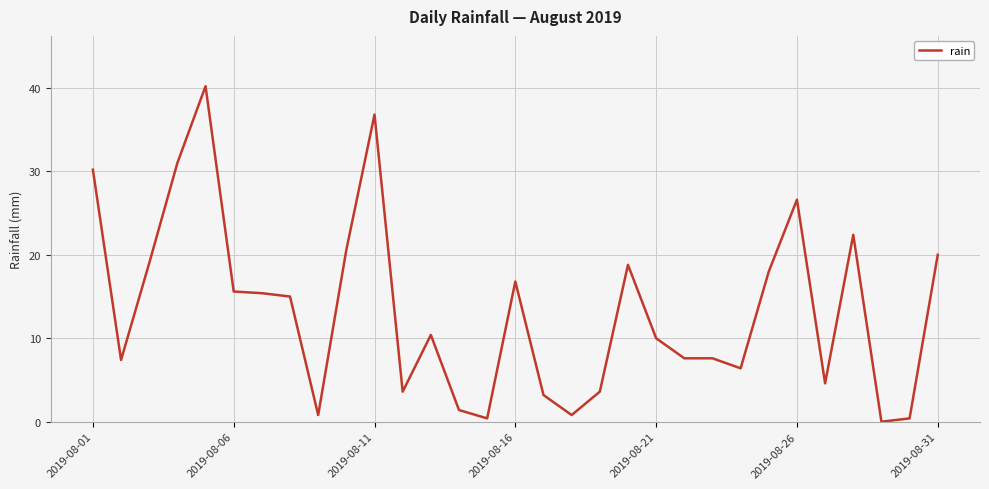

What is the difference between the maximum and minimum values?

40.2